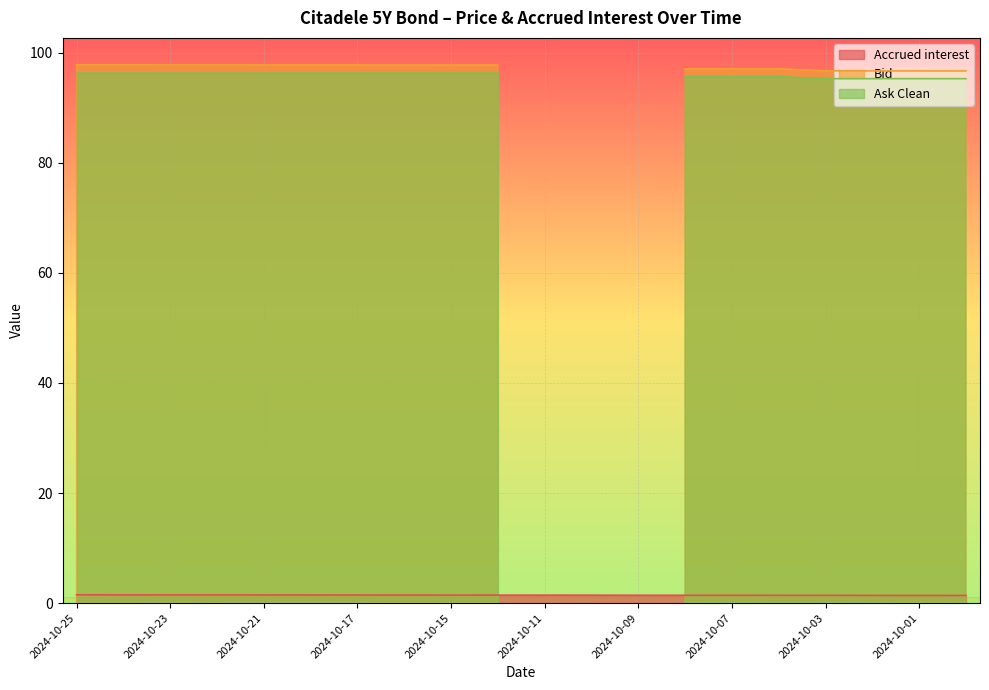

At 2024-10-23, list the series in order from largest to smallest.

Bid, Ask Clean, Accrued interest